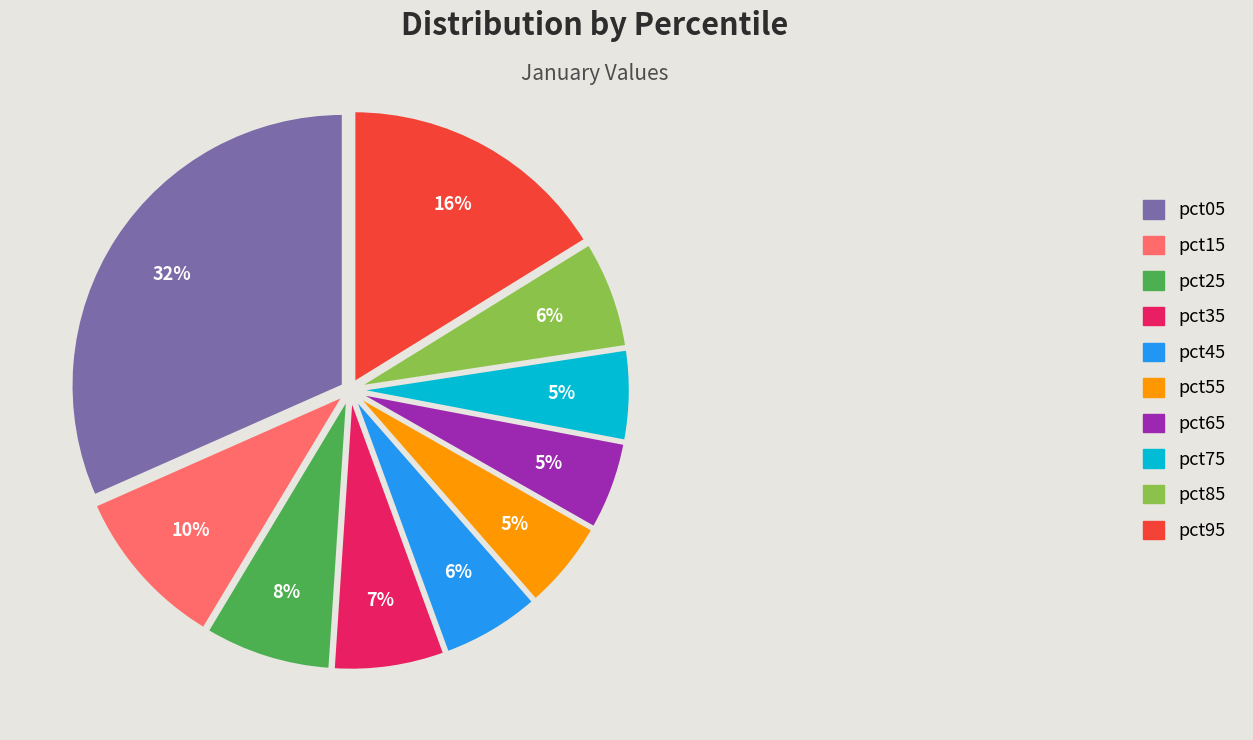

To the nearest percent, what is the average slice percentage?

10%